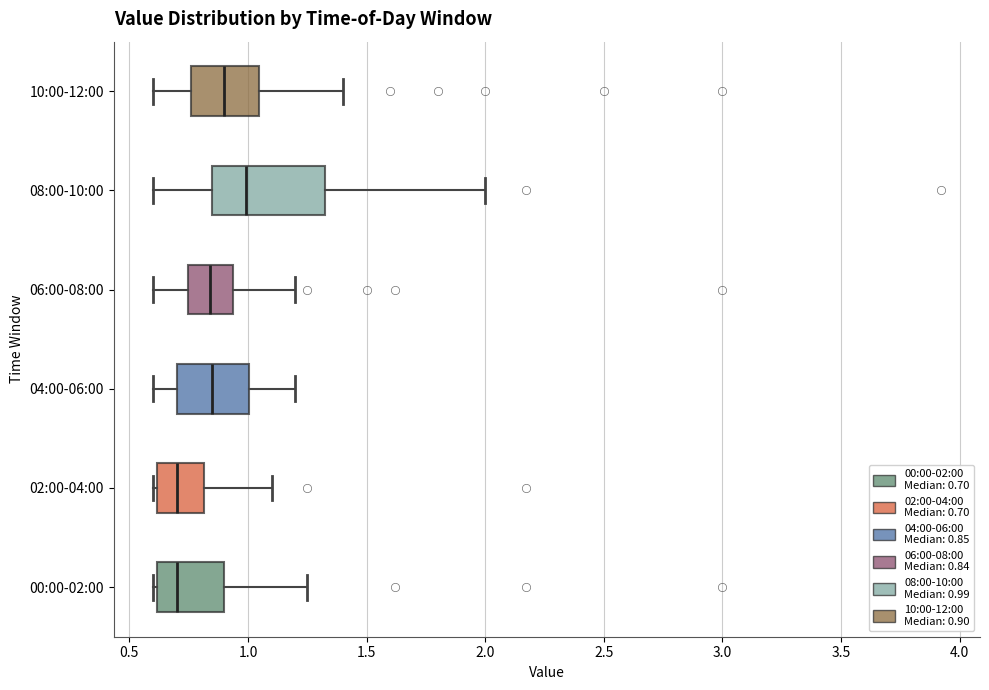

Reading bottom to top, transcribe this box plot: for each box, give where its median line is, the range the box spans, and where its two whiskers end, as read against the x-axis. The values are not printed on the chart, so give them approximately, as read against the axis.

00:00-02:00: median 0.70, box 0.60 to 0.90, whiskers 0.60 (just left of the box's left edge) to 1.25
02:00-04:00: median 0.70, box 0.60 to 0.80, whiskers 0.60 (just left of the box's left edge) to 1.10
04:00-06:00: median 0.85, box 0.70 to 1.00, whiskers 0.60 to 1.20
06:00-08:00: median 0.85, box 0.75 to 0.95, whiskers 0.60 to 1.20
08:00-10:00: median 1.00, box 0.85 to 1.35, whiskers 0.60 to 2.00
10:00-12:00: median 0.90, box 0.75 to 1.05, whiskers 0.60 to 1.40